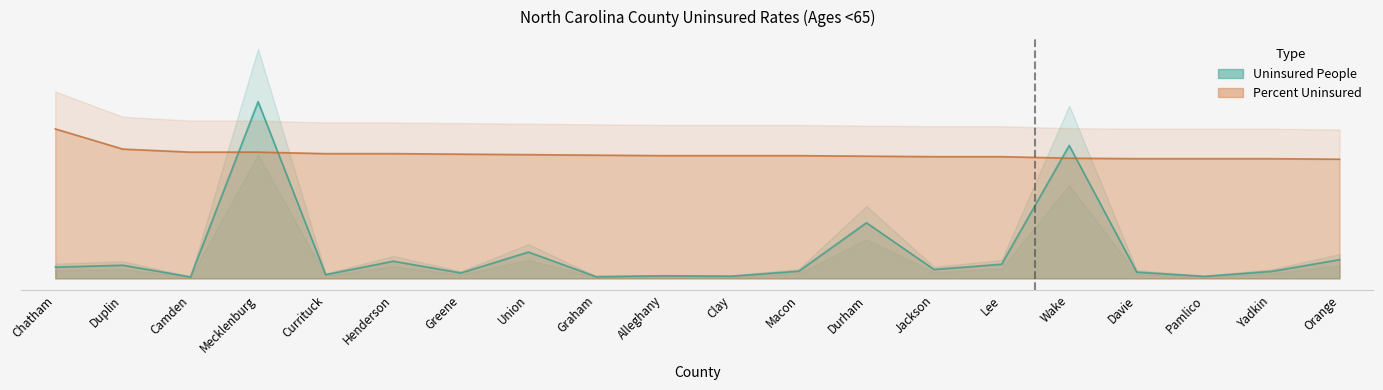

Which category has the highest value in the Uninsured People series?

Mecklenburg